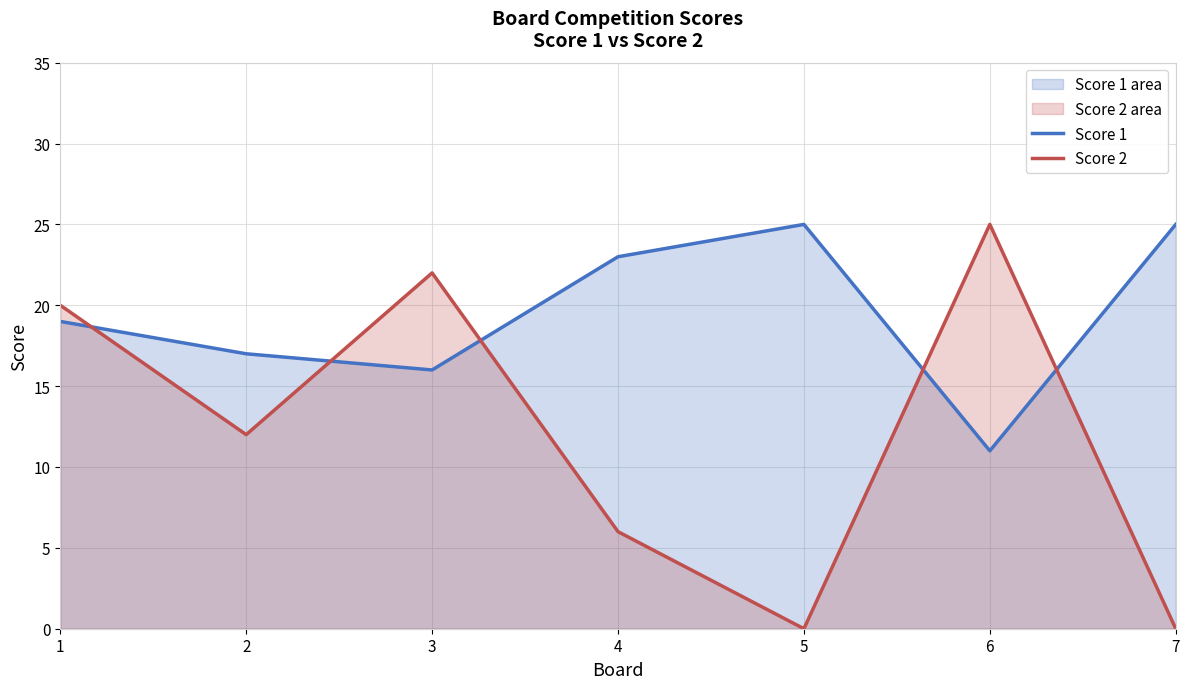

At which category does Score 1 reach its first local peak?

5